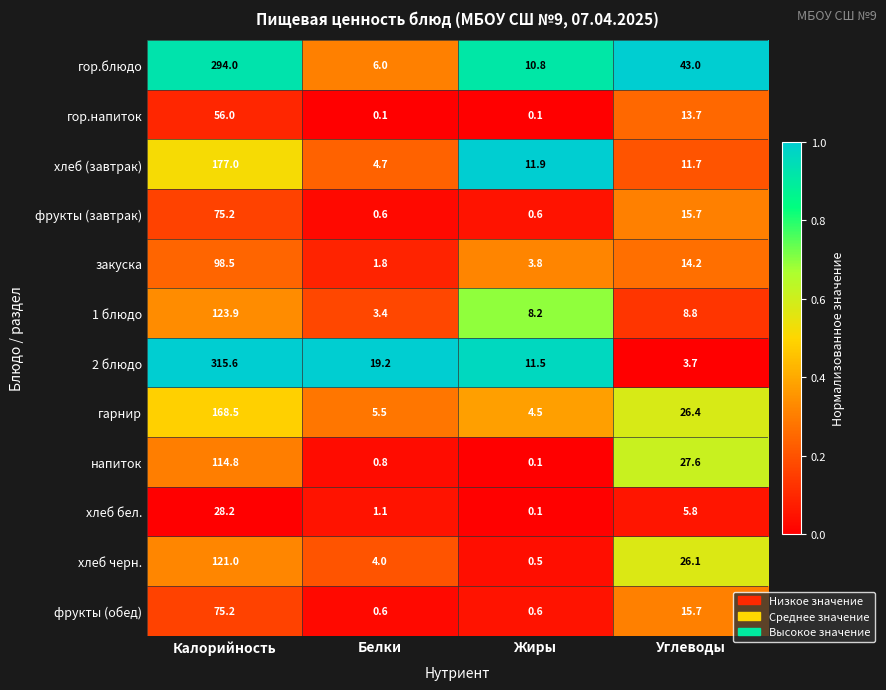

What is the maximum value shown in the chart?

315.6